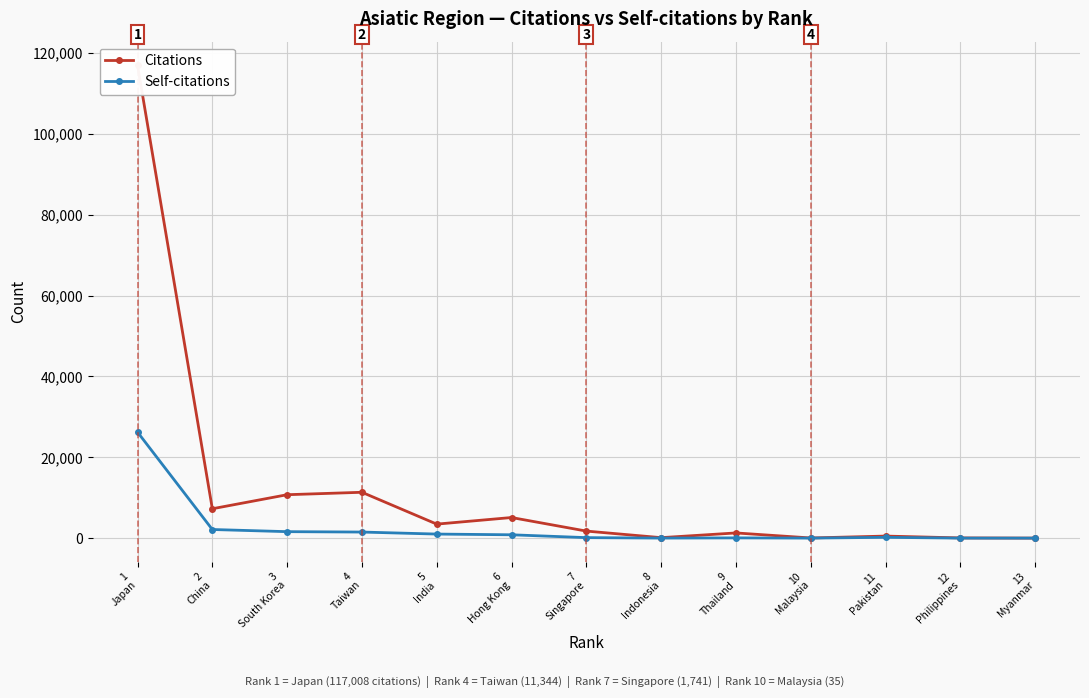

True or false: Self-citations has a value of 724 at 2
China.

False